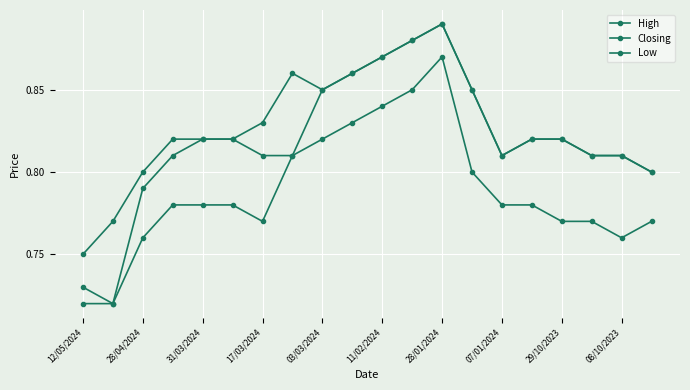

Is this an area chart (filled region under the line)?

No